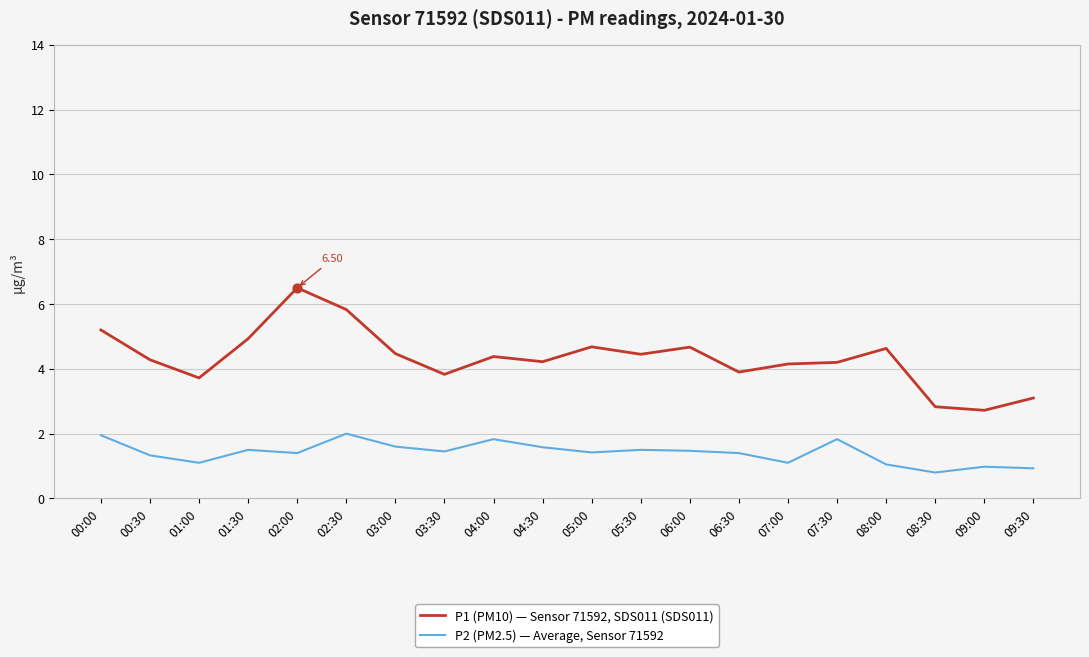

What is the total value across all series at 03:00?

6.1